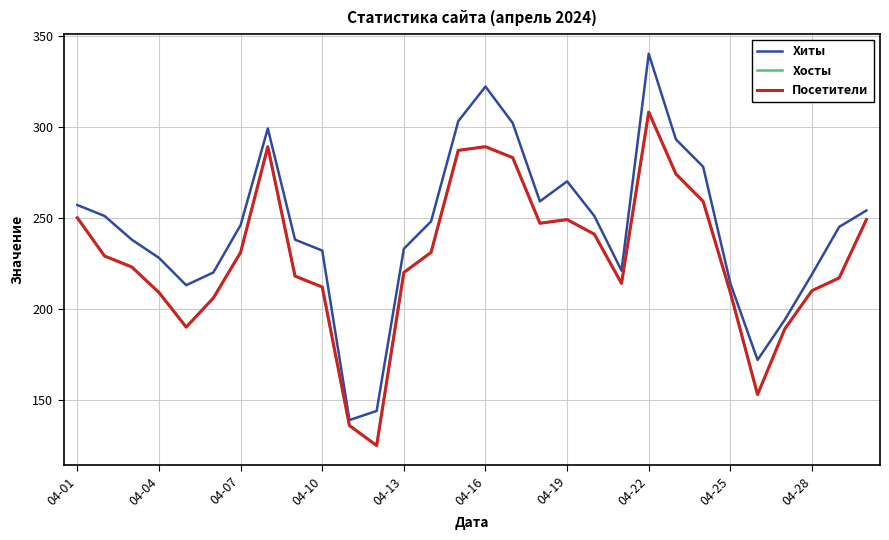

List the series in order of their peak value, lowest first.

Хосты, Посетители, Хиты